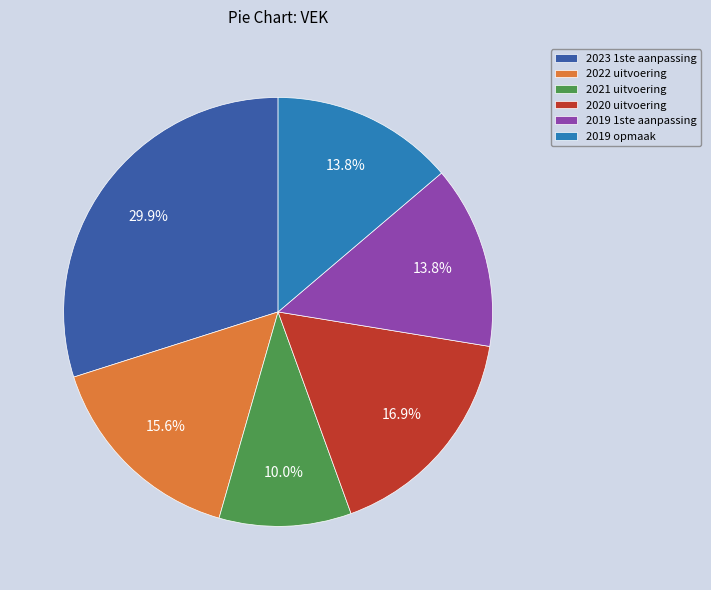

Is there any slice that represents more than half of the pie?

No